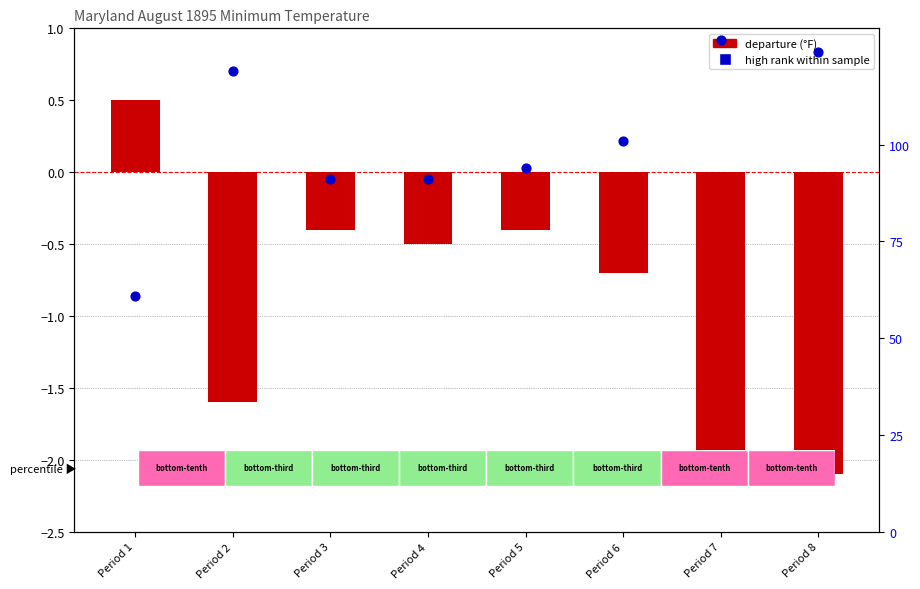

Which series has the widest spread of Y values?

rank within sample